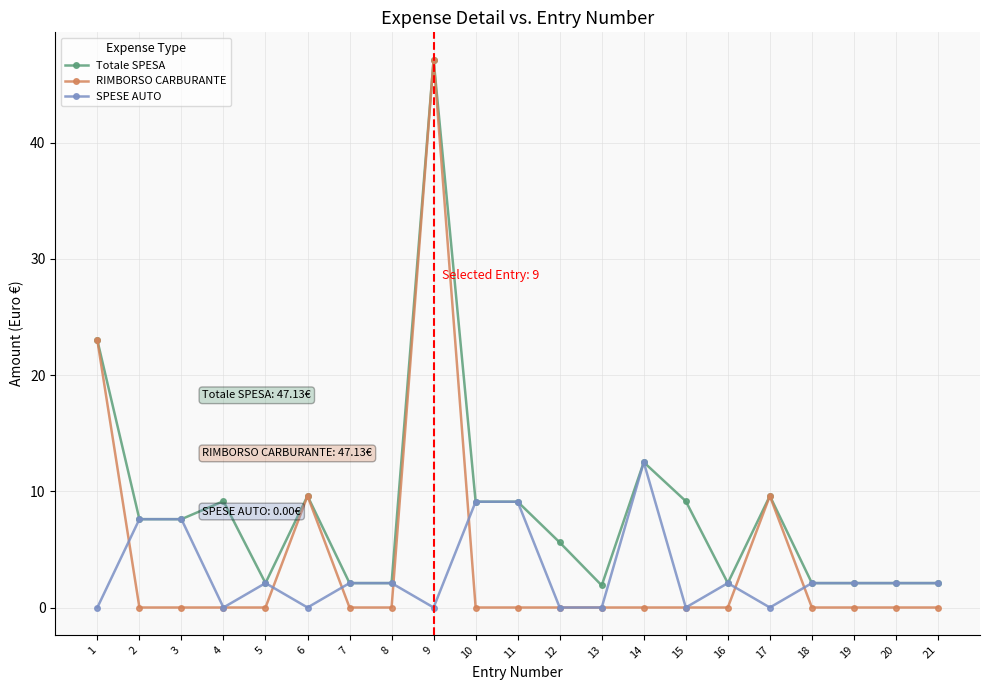

How many distinct data groups are displayed?

3